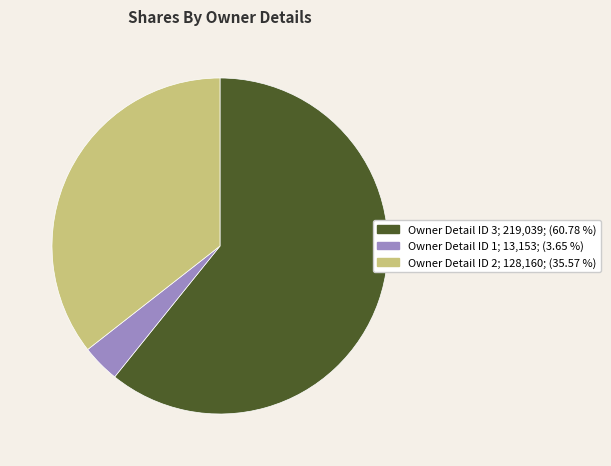

Is there any slice that represents more than half of the pie?

Yes